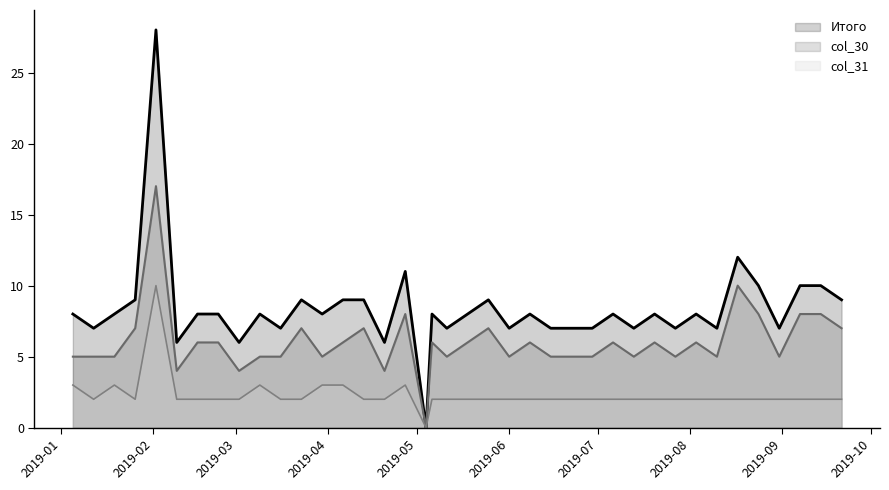

What is the label of the 20th point from the right?

2019-05-11